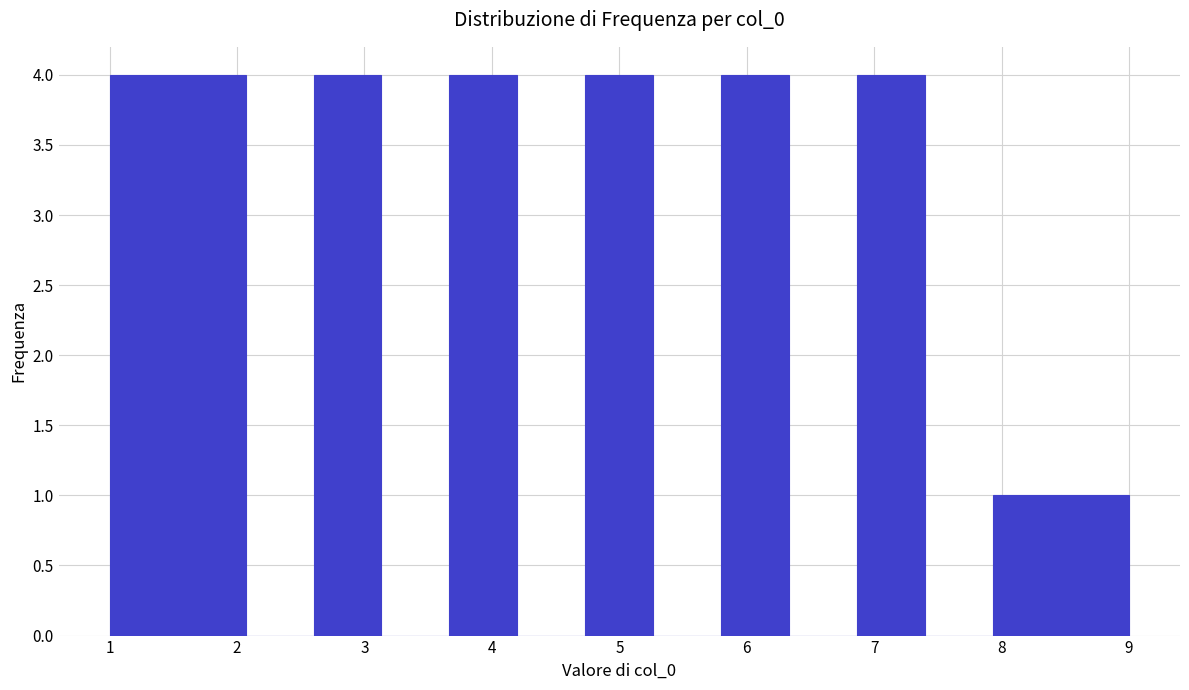

What is the height of the bar covering 5.8 to 6.3 on the x-axis? Neither the bar edges nor the heights are printed on the chart, so give them approximately, as read against the axes.

4